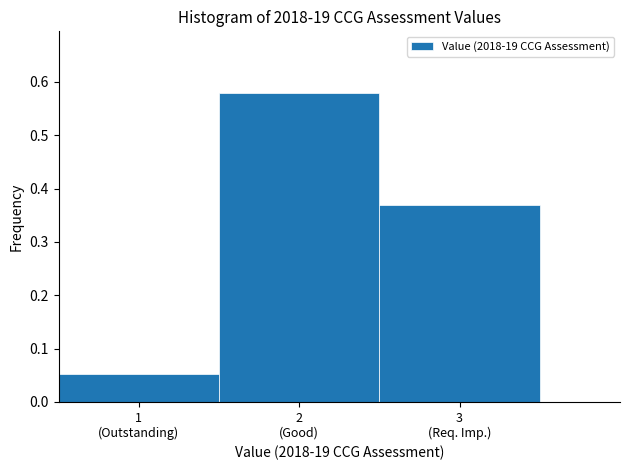

What is the difference between the maximum and minimum values?

0.5